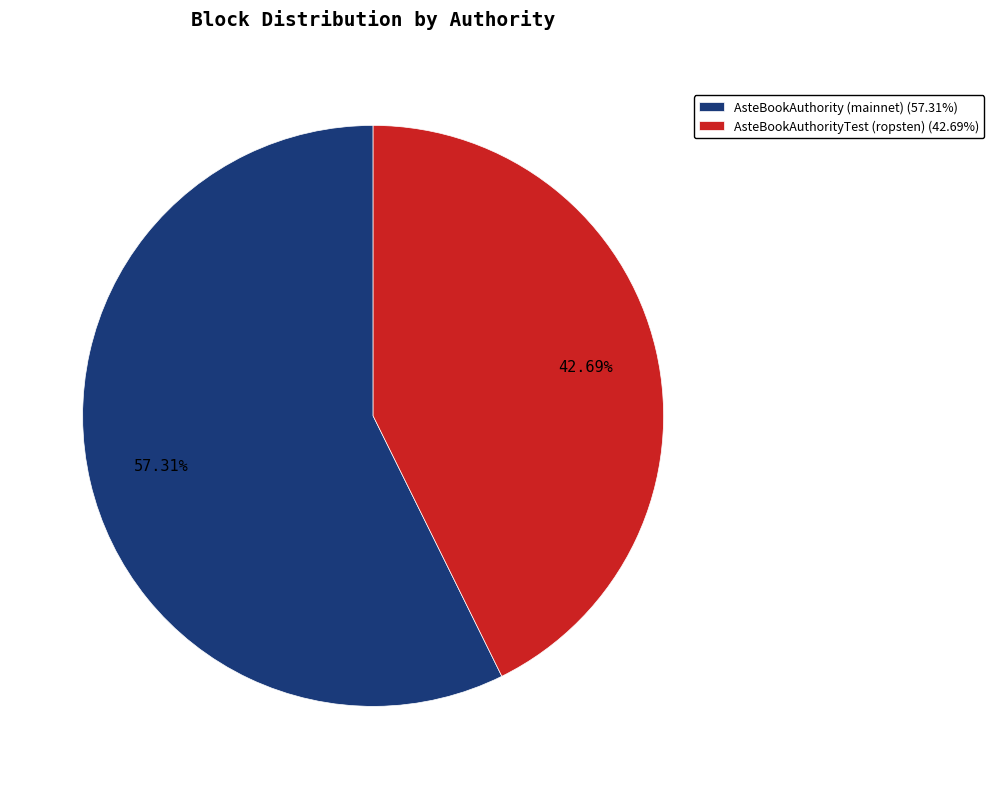

Is it true that AsteBookAuthorityTest (ropsten) is 43% of the pie?

True